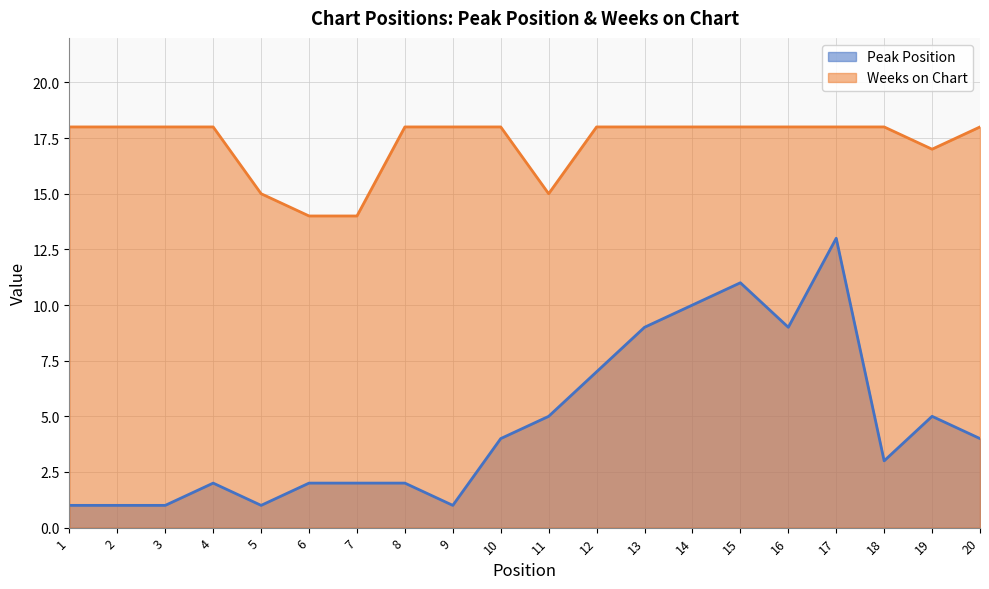

Which category has the highest value across all series?

1